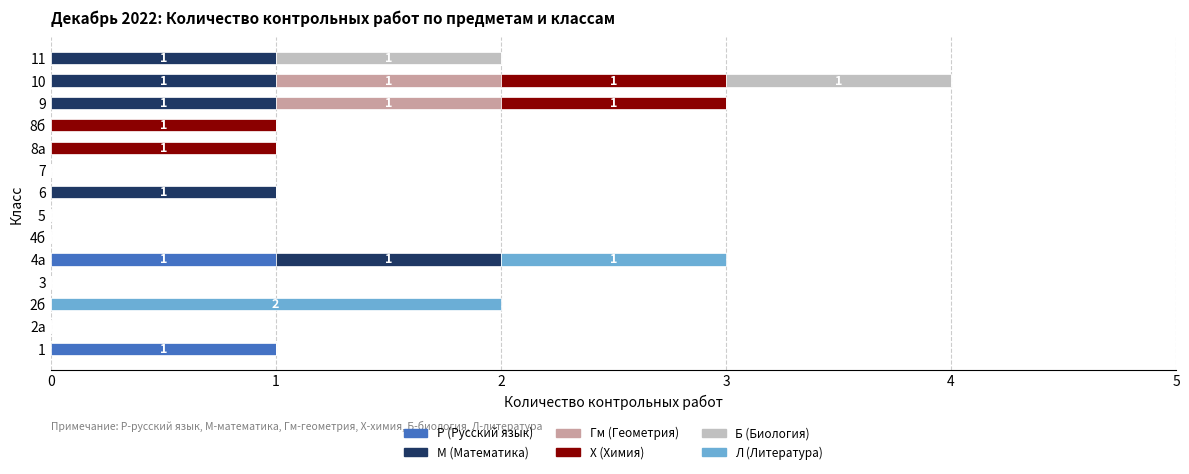

At which category is the sum across all series the highest?

10